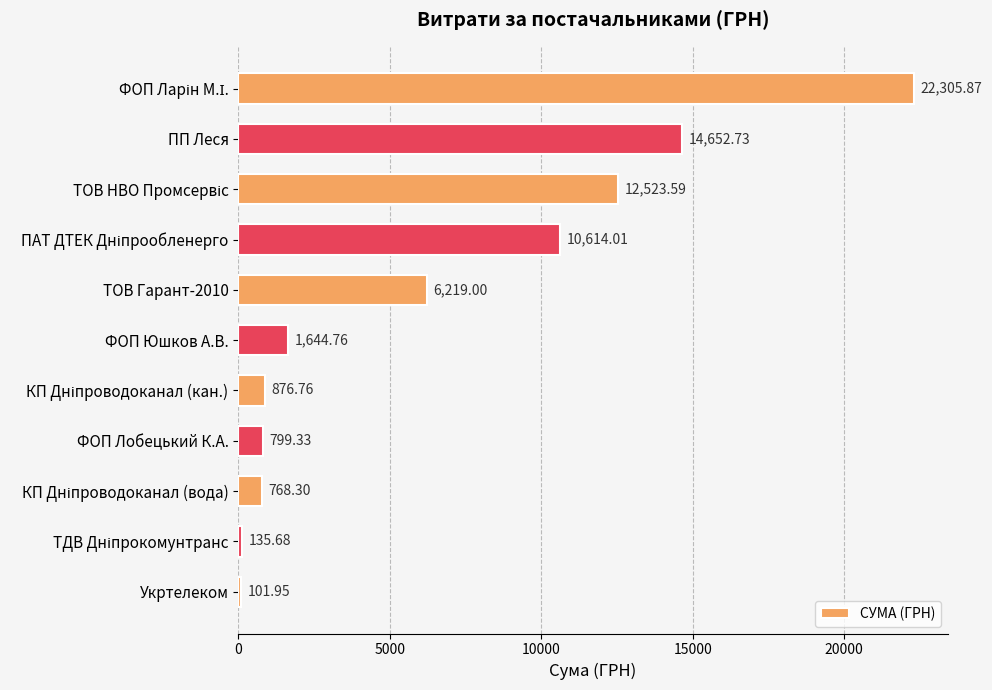

At which category does the chart reach its minimum across all series?

Укртелеком